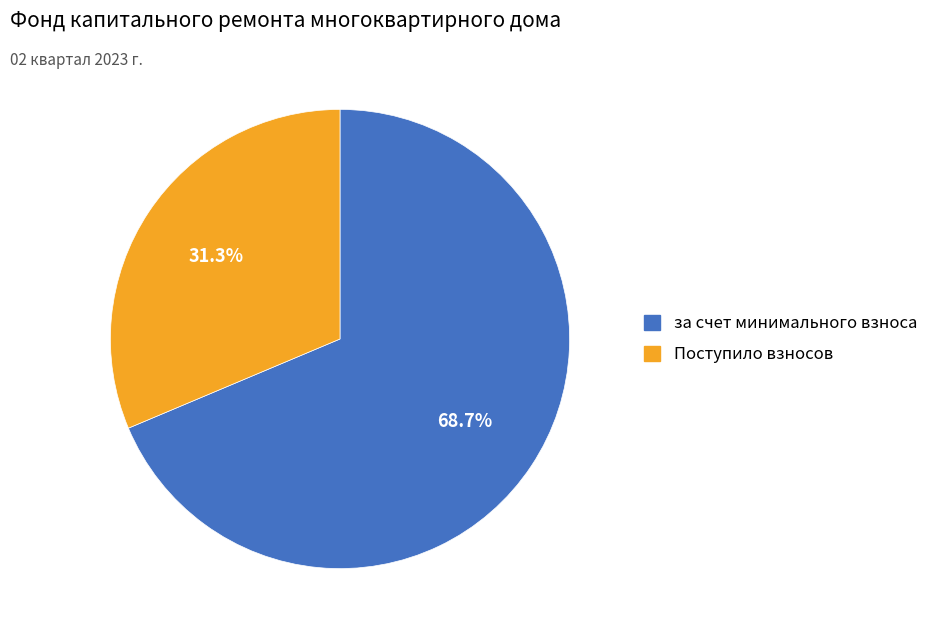

Does any single category account for the majority?

Yes